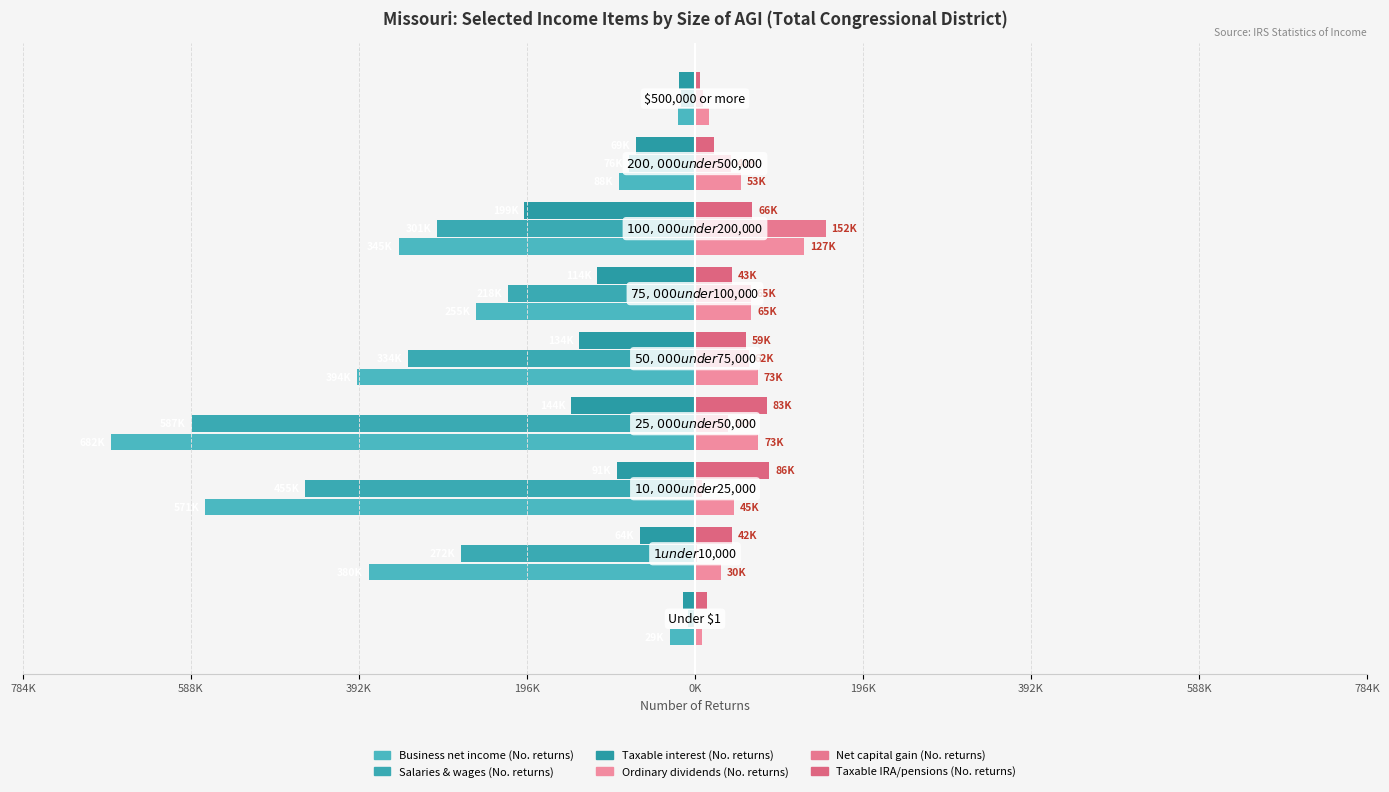

Are the bars horizontal?

Yes